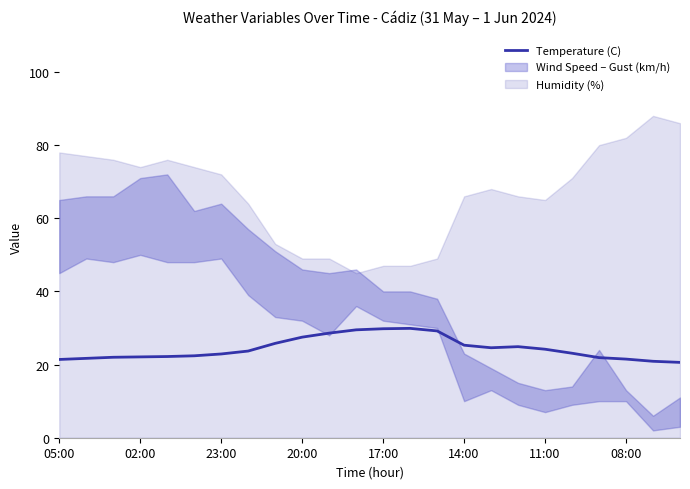

Does the chart have visible grid lines?

No